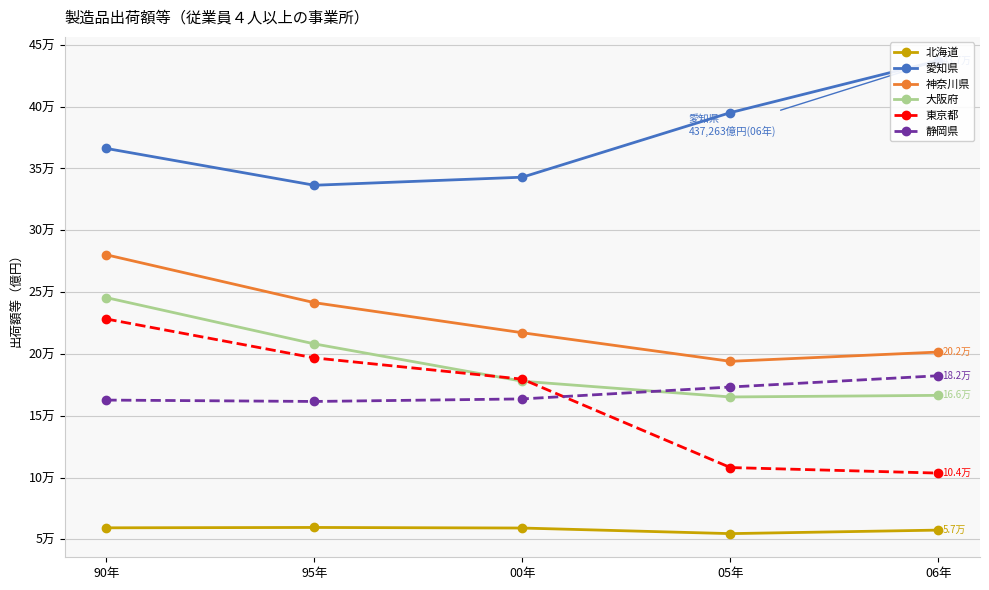

Which series has the largest total across all categories?

愛知県